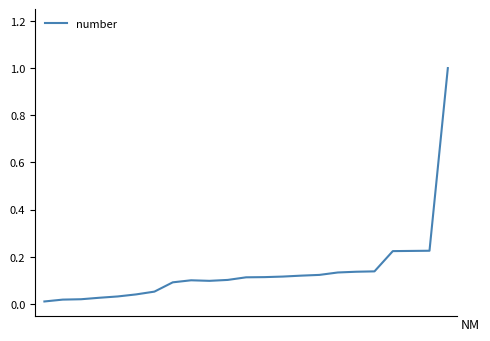

What is the difference between the maximum and minimum values?

1.0